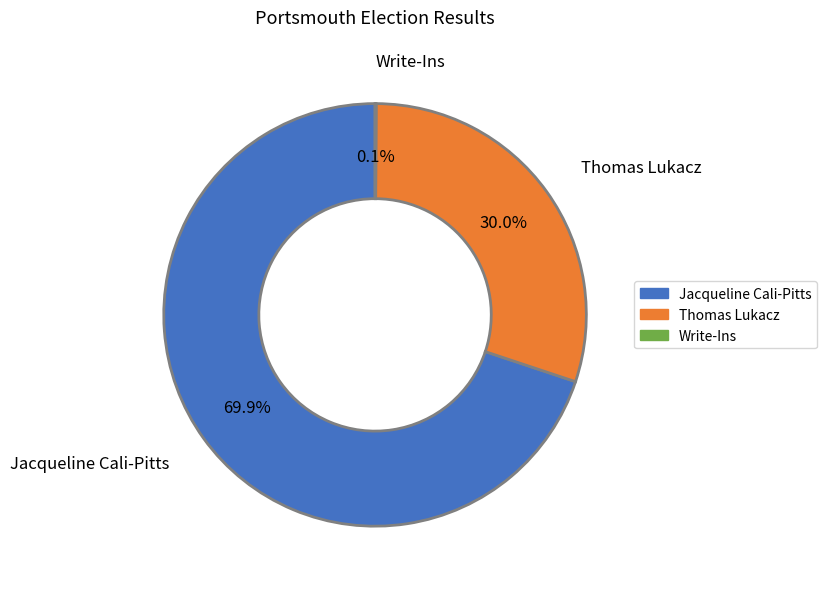

Is Jacqueline Cali-Pitts the majority of the pie?

Yes